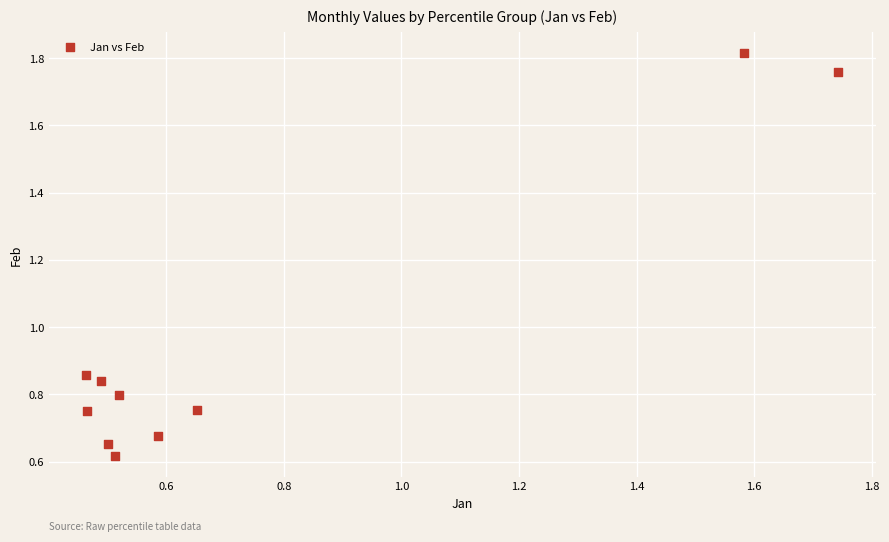

What is the range of Y values (max minus min)?

1.2